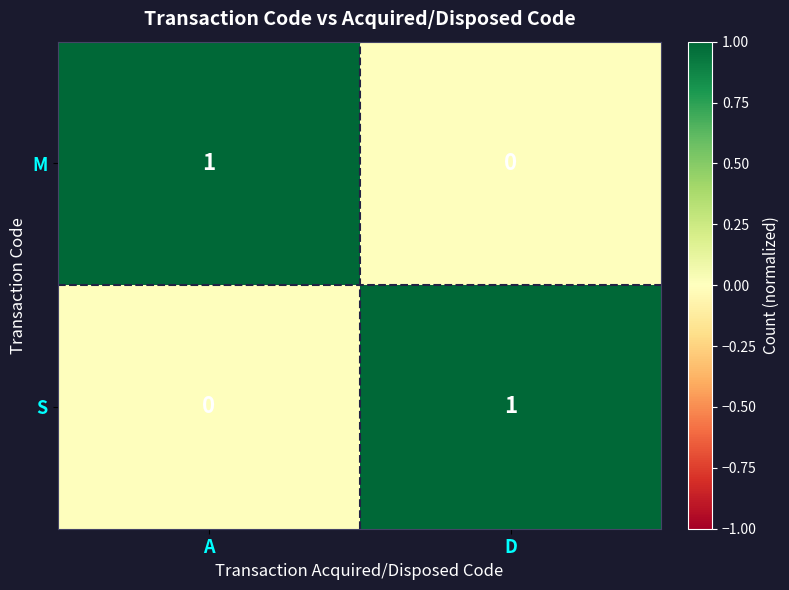

At A, list the series in order from smallest to largest.

S, M